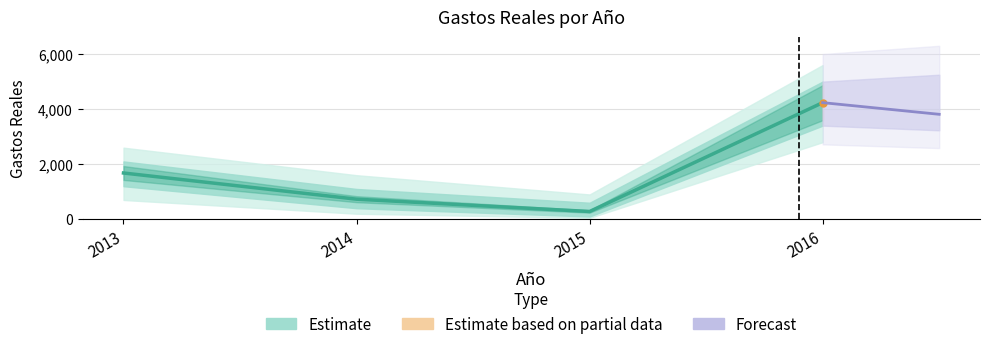

Reading left to right, transcribe all the data shown in this chart.

2013=1679.8	2014=728.9	2015=281.6	2016=4235.0